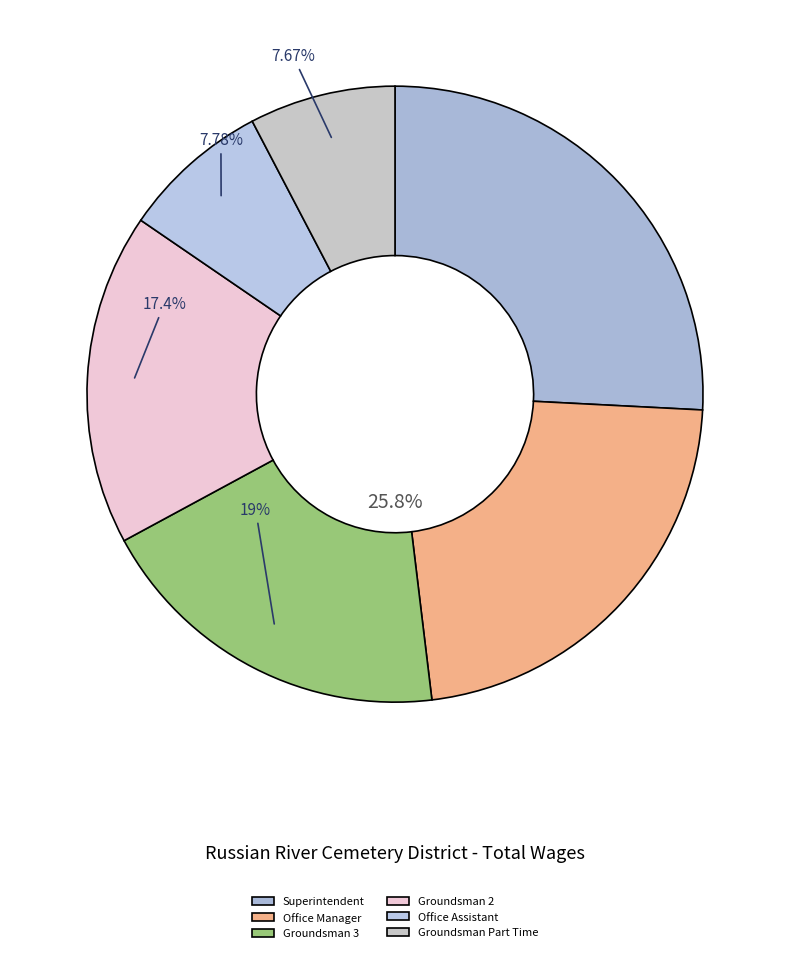

To the nearest percent, what portion does Superintendent represent?

26%